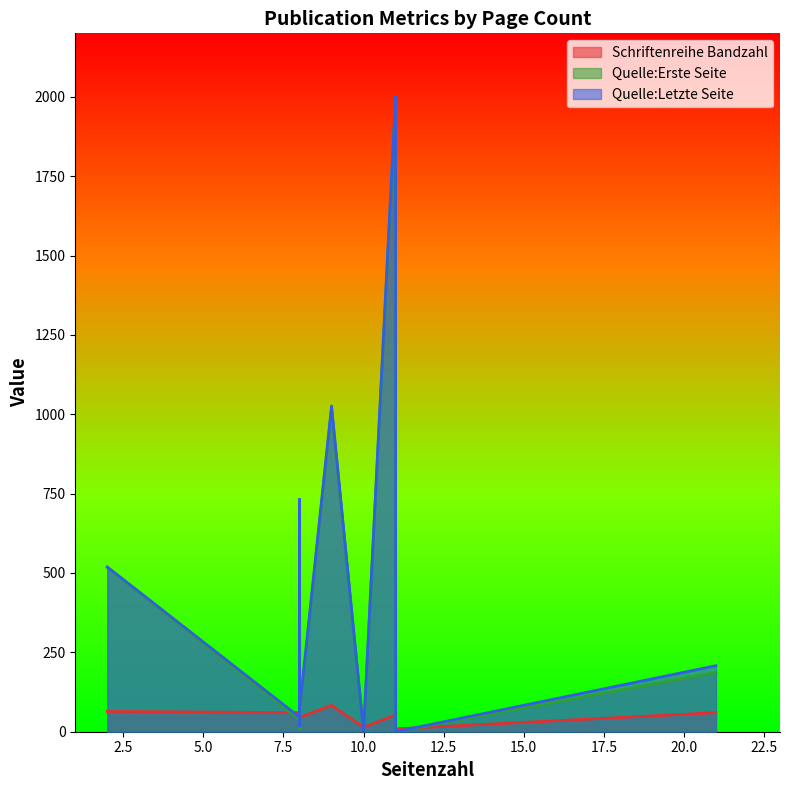

How many interior local valleys does the Schriftenreihe Bandzahl series have?

3